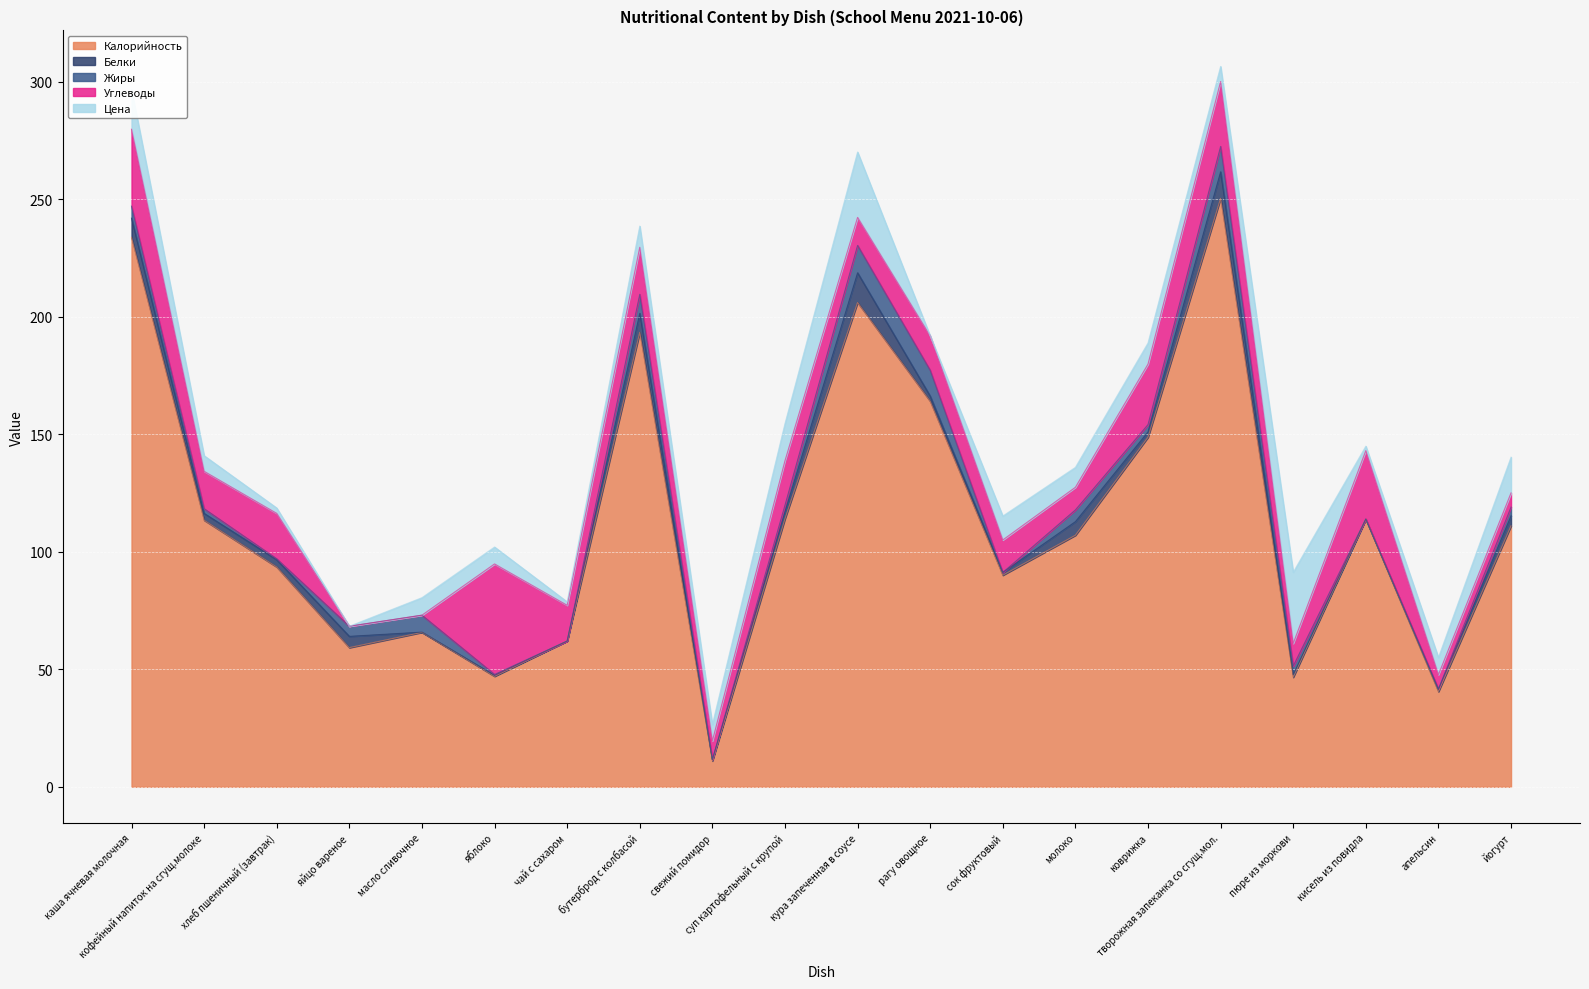

What is the highest value of the Калорийность series?

250.3